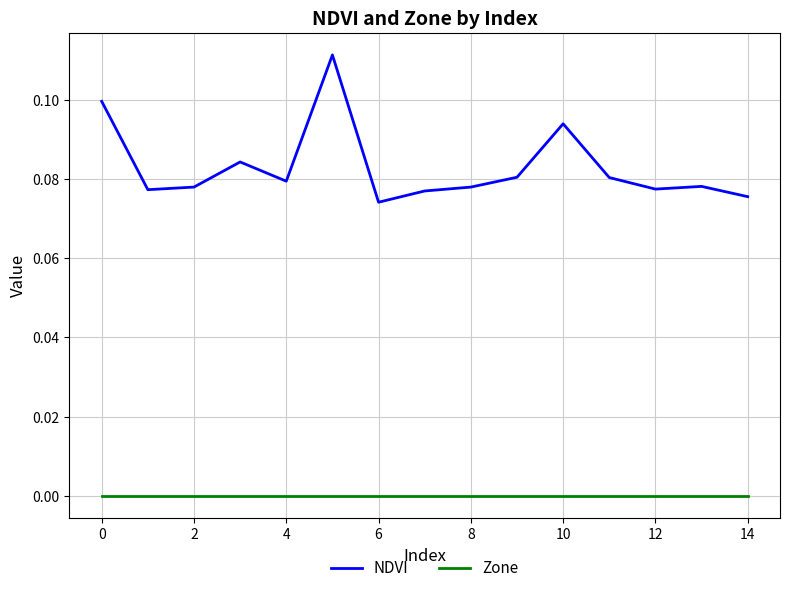

What are all the series names shown in the legend?

NDVI, Zone